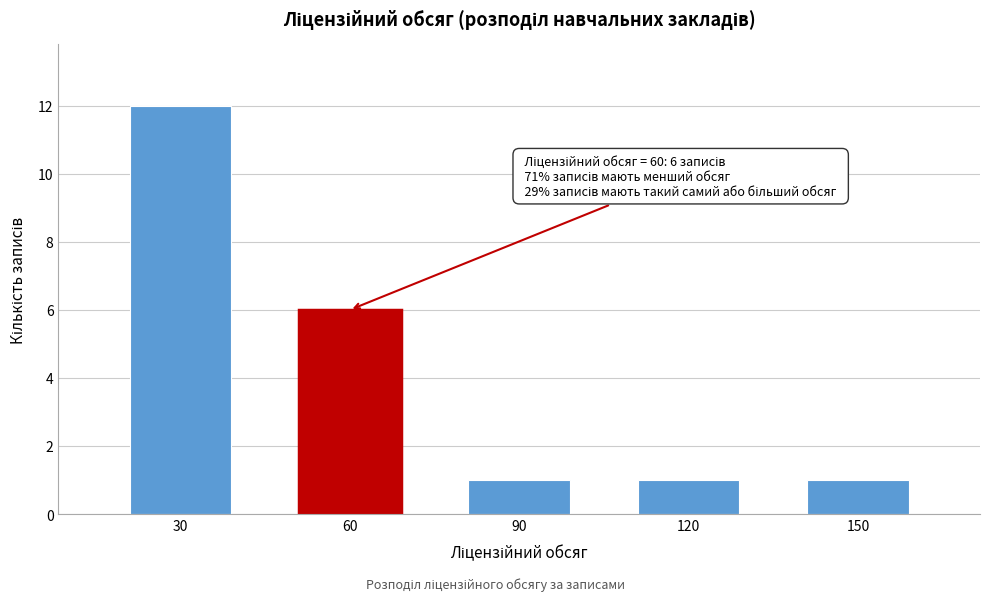

Reading left to right, extract all data points from this chart.

12	6	1	1	1